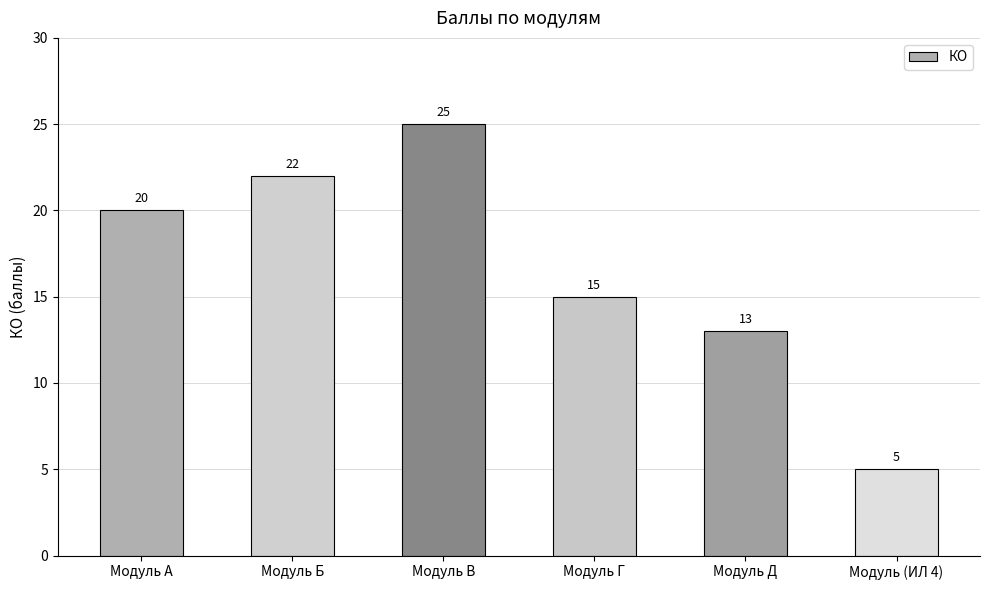

Rank the categories by value from highest to lowest.

Модуль В, Модуль Б, Модуль А, Модуль Г, Модуль Д, Модуль (ИЛ 4)